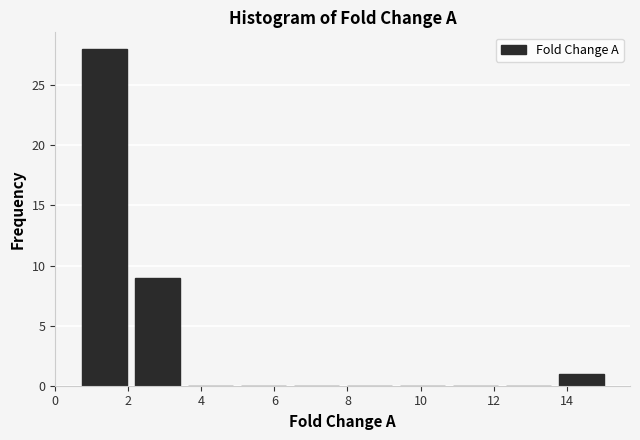

Reading left to right, transcribe this chart: for each bar, give the range it covers on the x-axis and its height. Neither the bar edges nor the heights are printed on the chart, so give them approximately, as read against the axes.

0.6 to 2.0: 28
2.0 to 3.6: 9
3.6 to 5.0: 0
5.0 to 6.4: 0
6.4 to 7.8: 0
7.8 to 9.4: 0
9.4 to 10.8: 0
10.8 to 12.2: 0
12.2 to 13.6: 0
13.6 to 15.2: 1